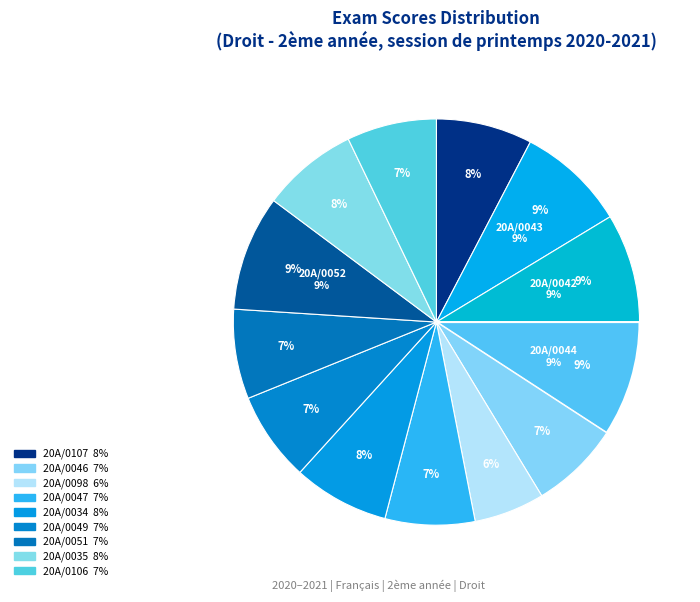

Is 20A/0051 the majority of the pie?

No